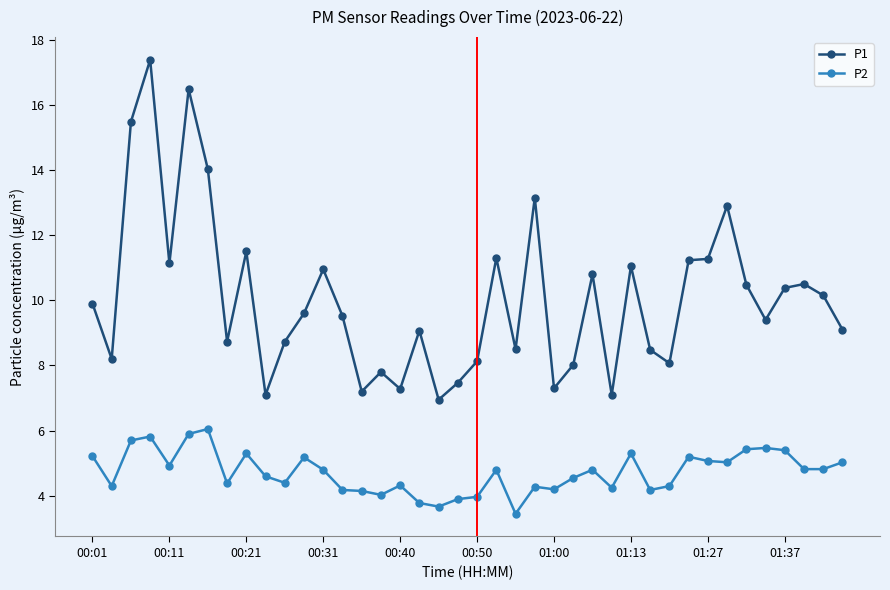

Which series has the largest total across all categories?

P1